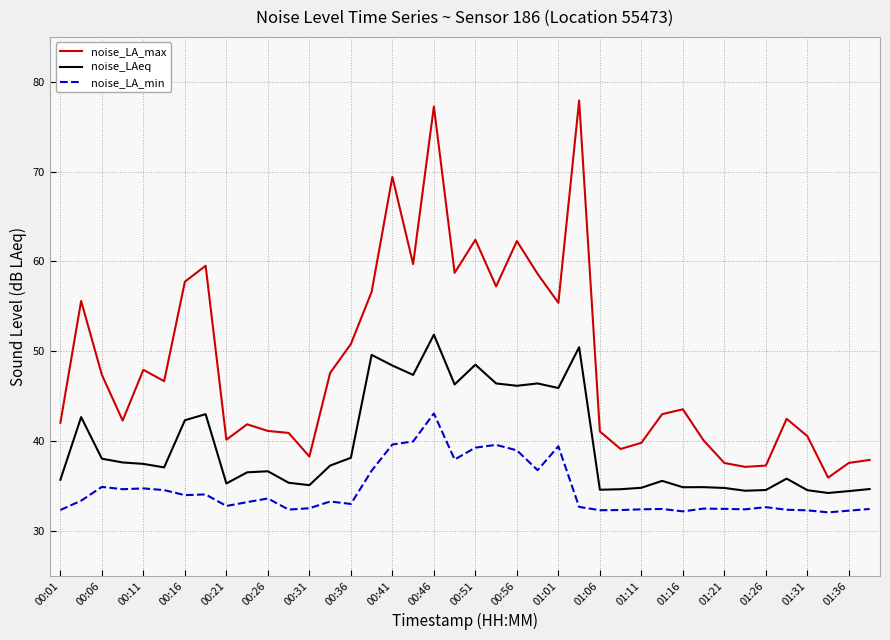

Which series has the largest total across all categories?

noise_LA_max